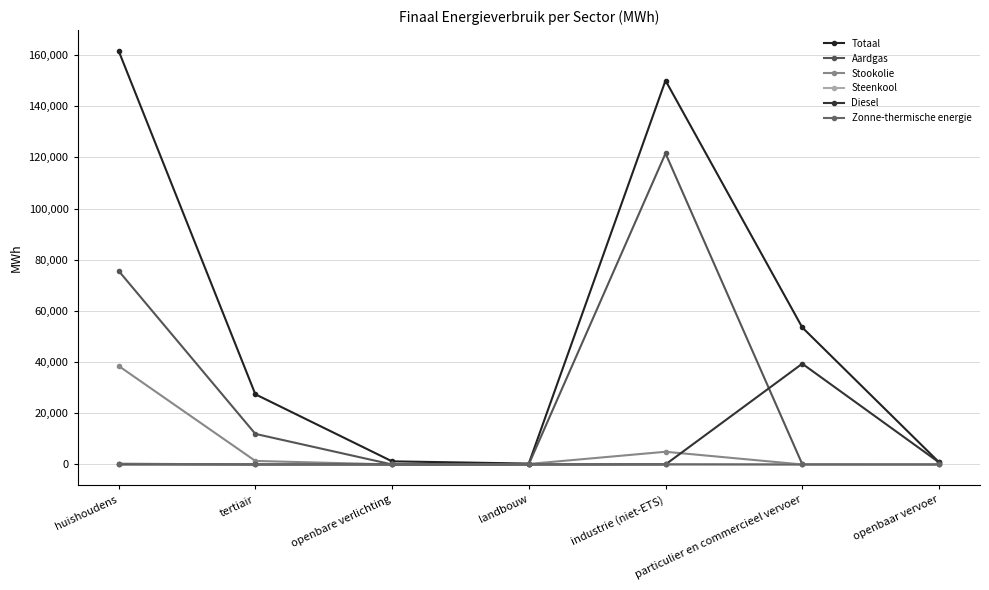

What is the label of the 2nd point from the left?

tertiair